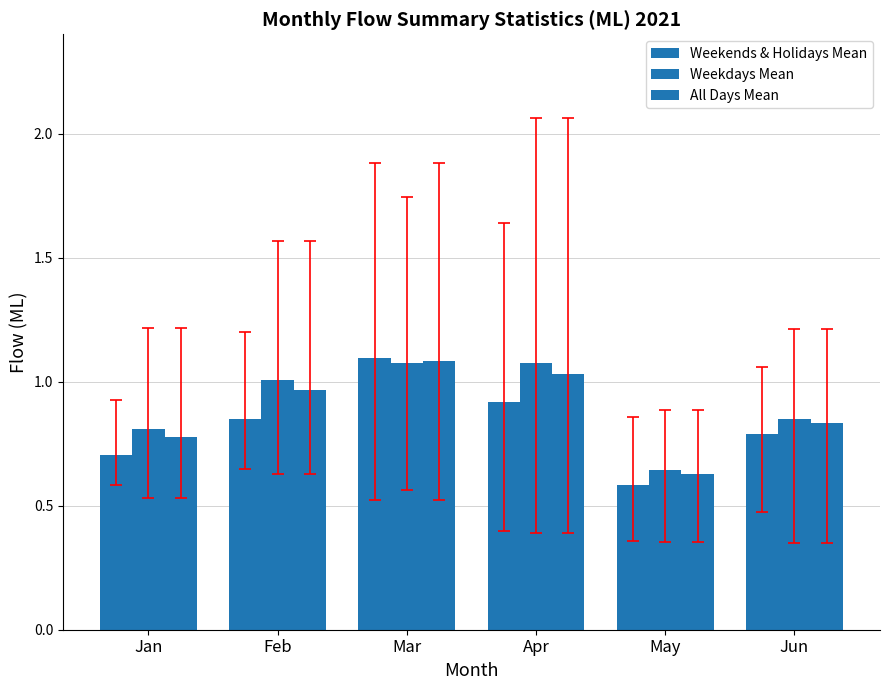

Which category has the highest value in the Weekdays Mean series?

Mar